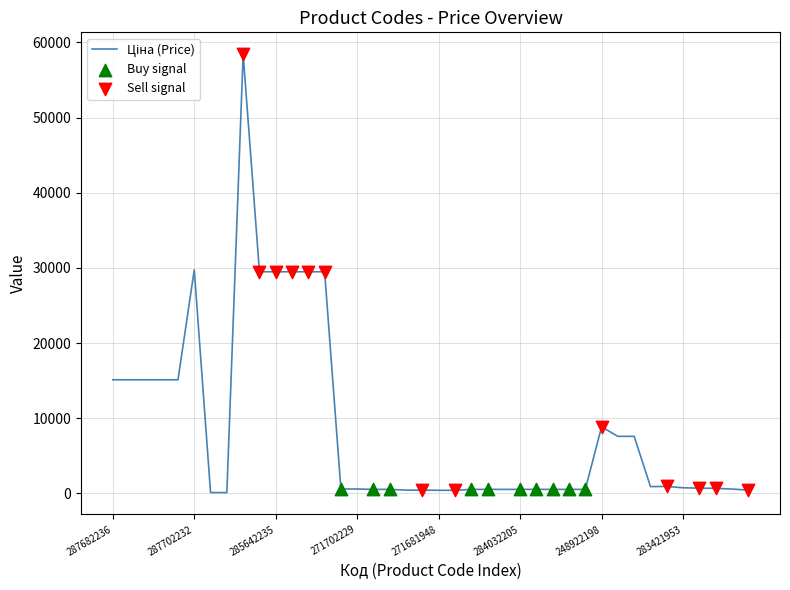

What is the difference between the maximum and minimum values?

58312.4